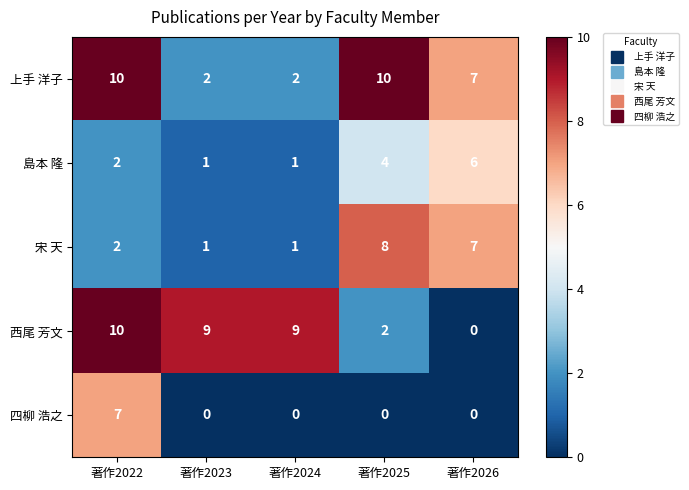

Which category has the highest value in the 宋 天 series?

著作2025